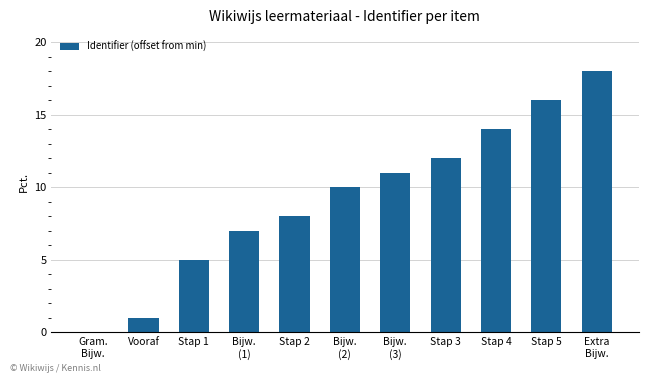

Reading left to right, what are all the values shown in this chart?

Gram.
Bijw.=0	Vooraf=1	Stap 1=5	Bijw.
(1)=7	Stap 2=8	Bijw.
(2)=10	Bijw.
(3)=11	Stap 3=12	Stap 4=14	Stap 5=16	Extra
Bijw.=18